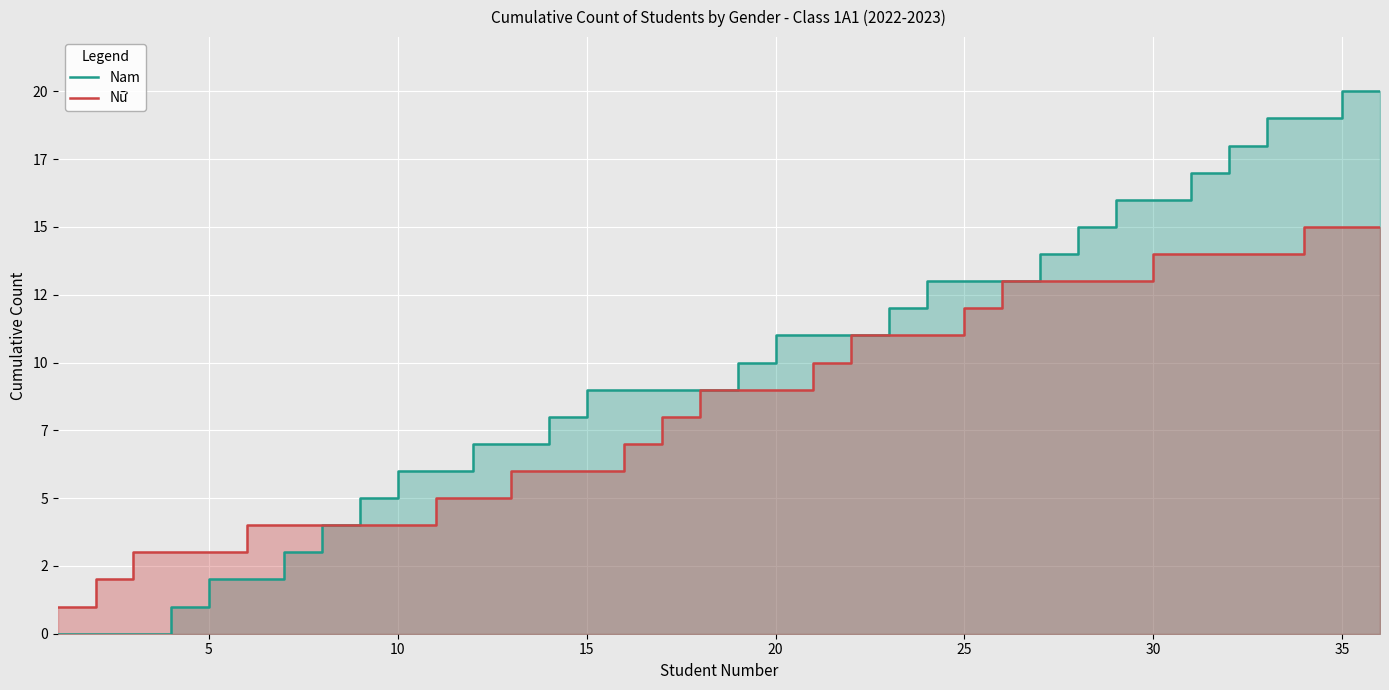

What is the sum of the Nam values at 0 and 34?

20